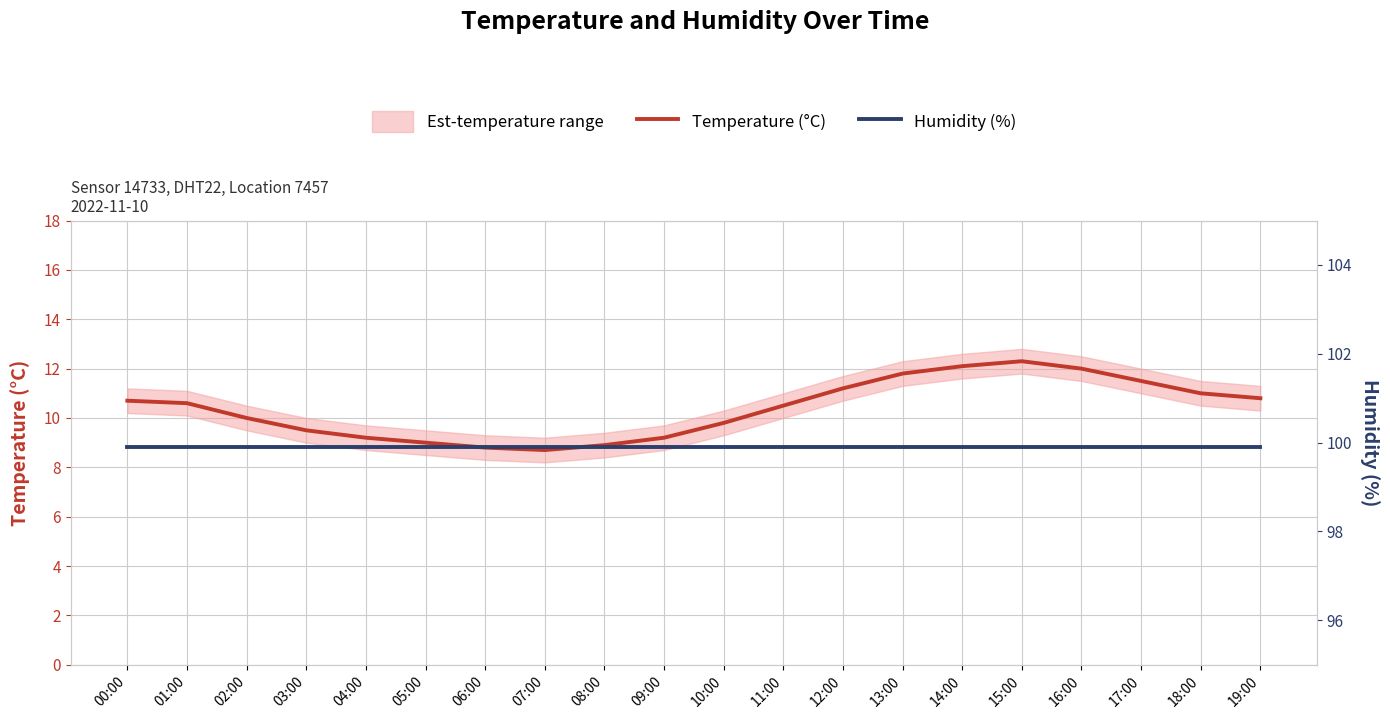

What is the total value across all series at 07:00?

108.6